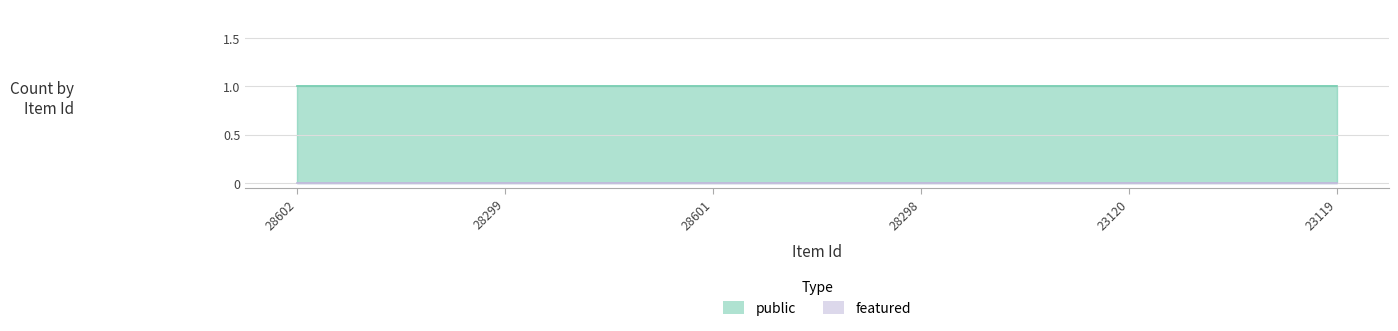

True or false: featured and public cross at least once.

False